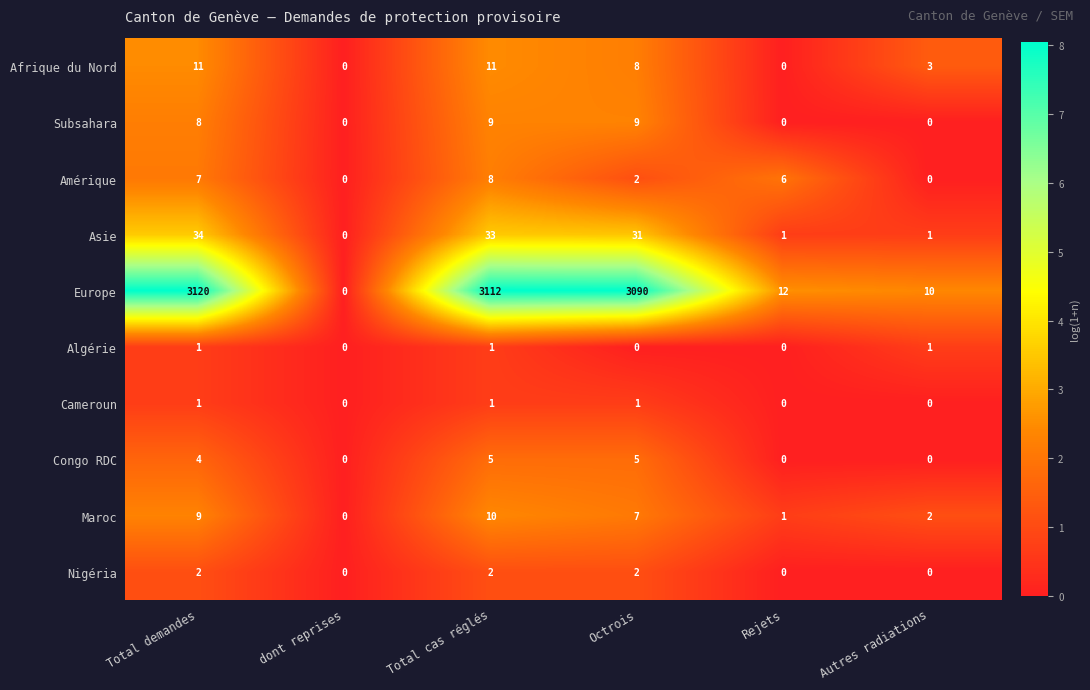

Is the value of Cameroun at Total demandes greater than the value of Amérique at Total cas réglés?

No